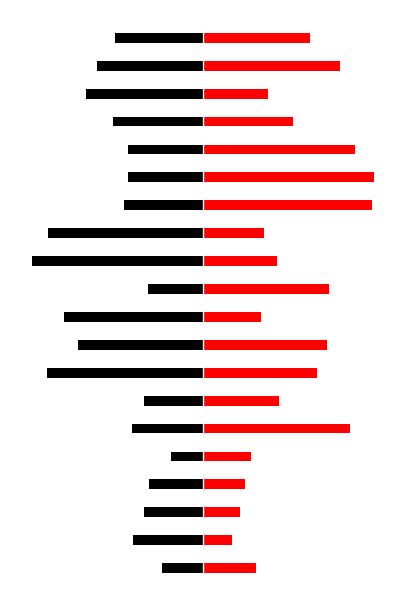

Are the bars grouped side by side (vs. stacked)?

Yes